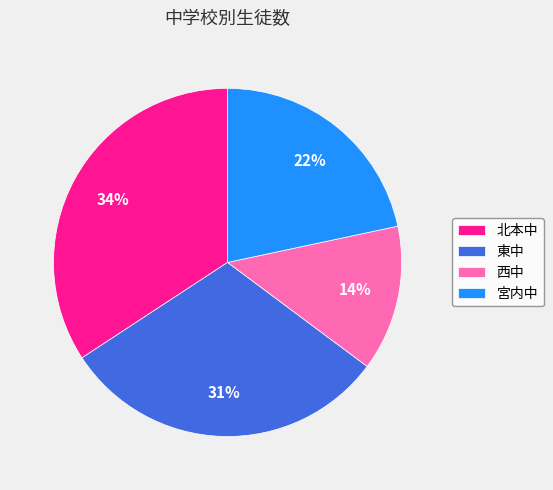

Count the number of slices in the pie.

4